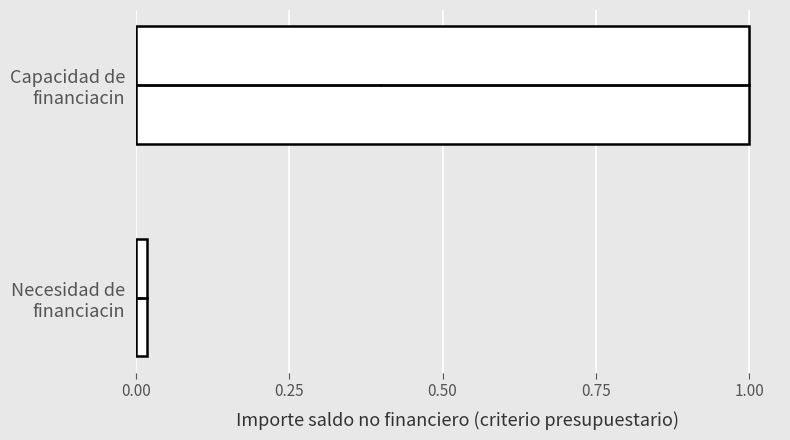

Rank the categories by value from lowest to highest.

Necesidad de
financiacin, Capacidad de
financiacin